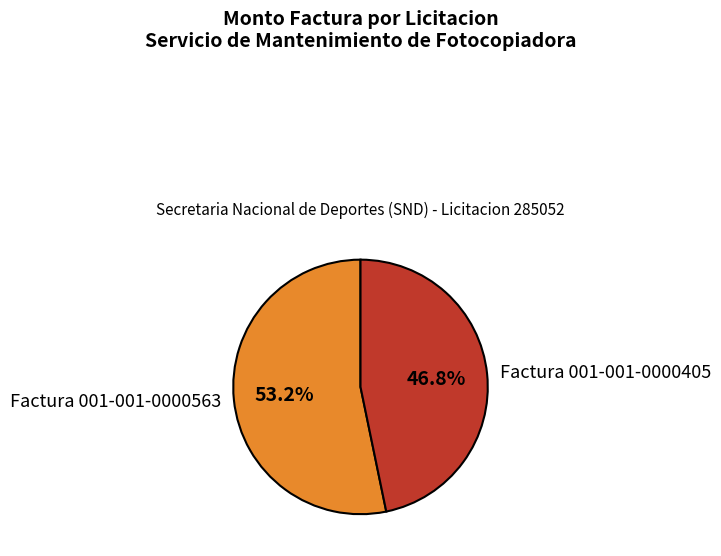

Which slice is the largest?

Factura 001-001-0000563